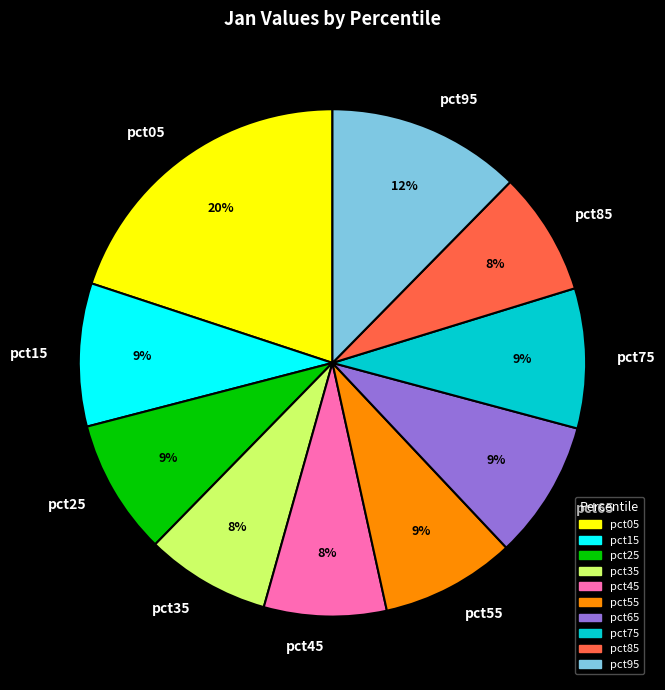

Does any single category account for the majority?

No